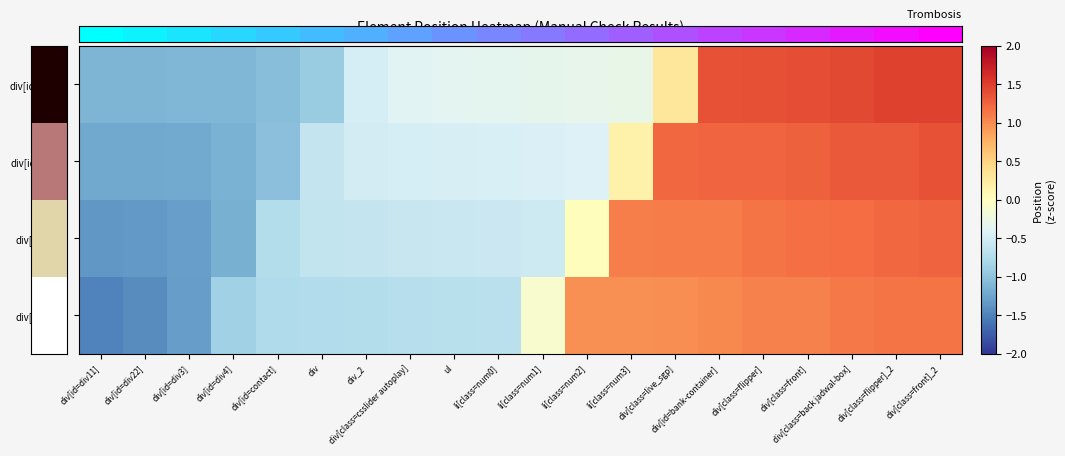

How many series are shown in this chart?

4